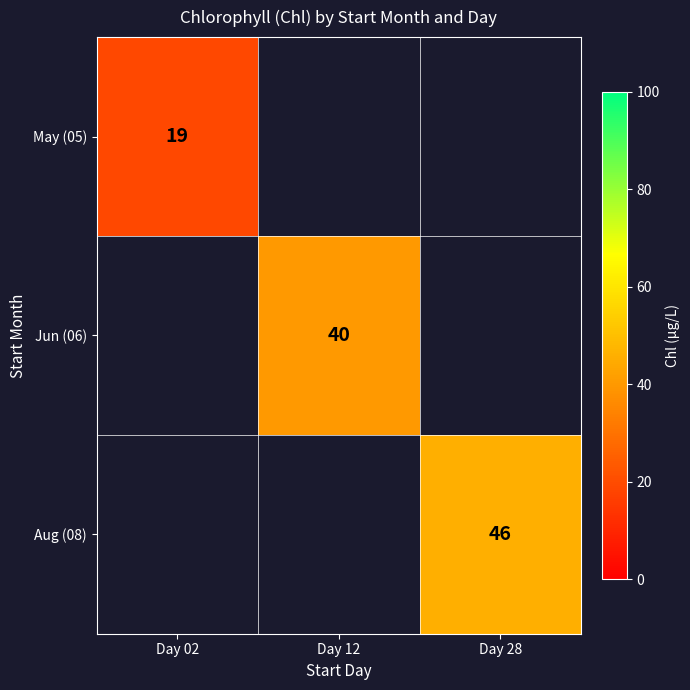

The value of May (05) at Day 02 is 7. True or false?

False